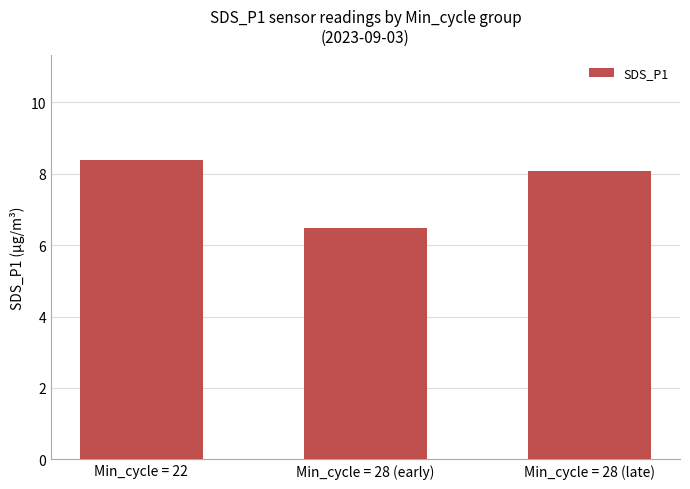

What is the value of the 1st bar from the left?

8.4